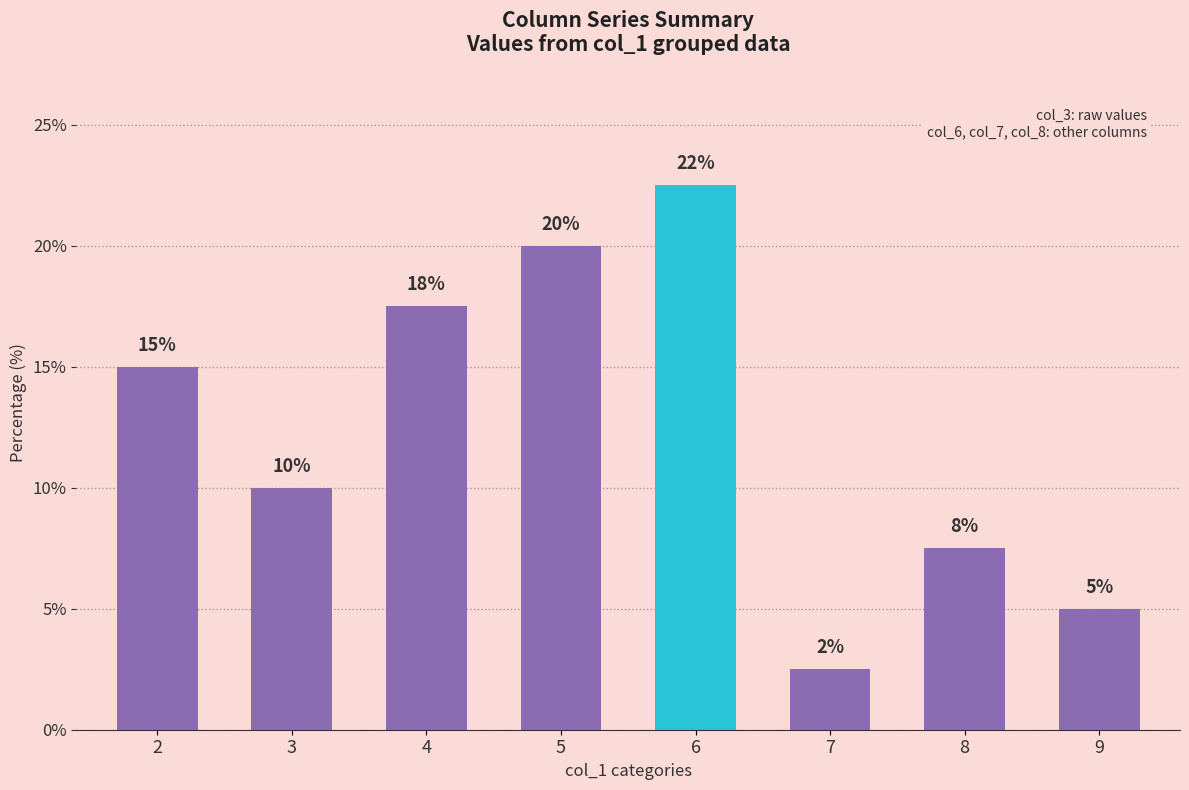

What is the approximate value at 9?

5.0